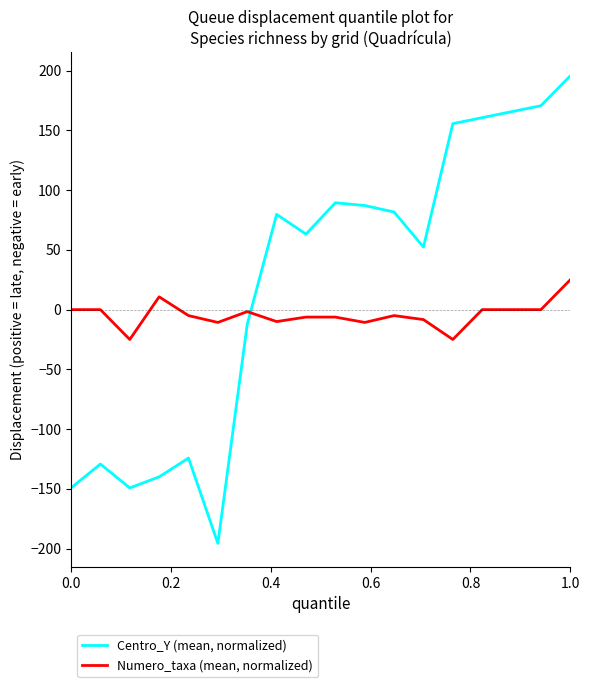

What is the lowest value of the Numero_taxa (mean, normalized) series?

-25.0